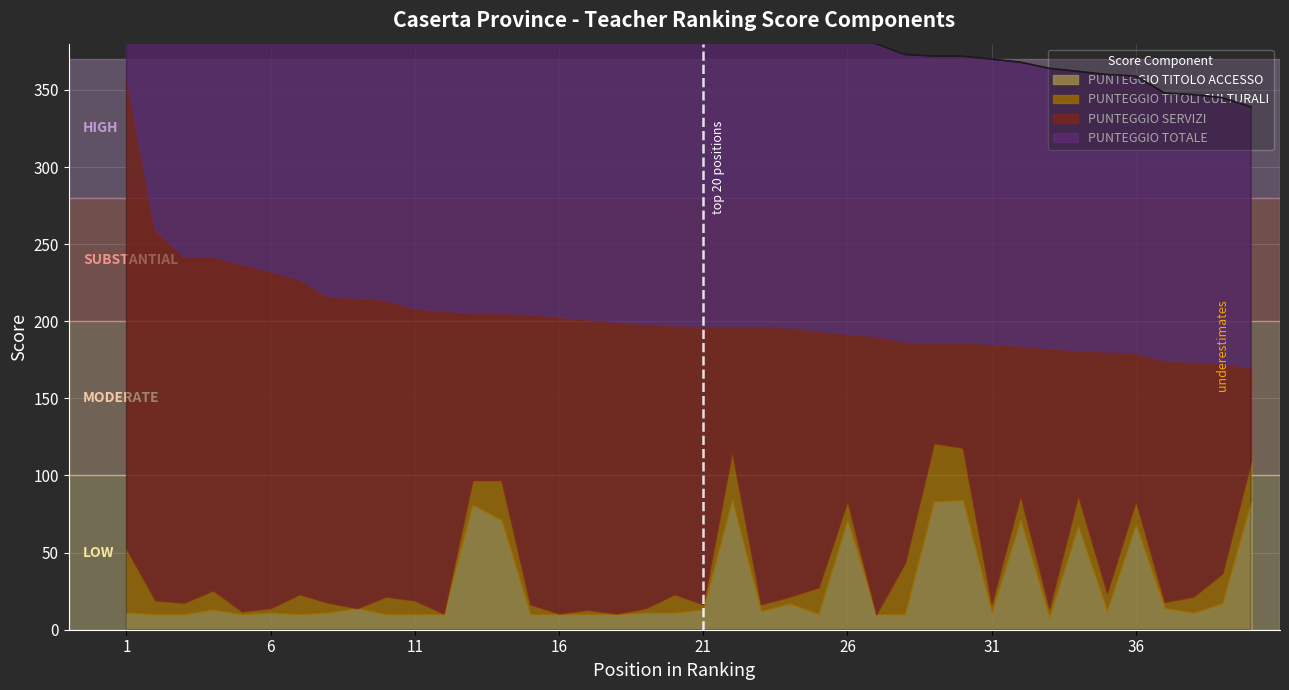

Between 15 and 9, which is larger?

9